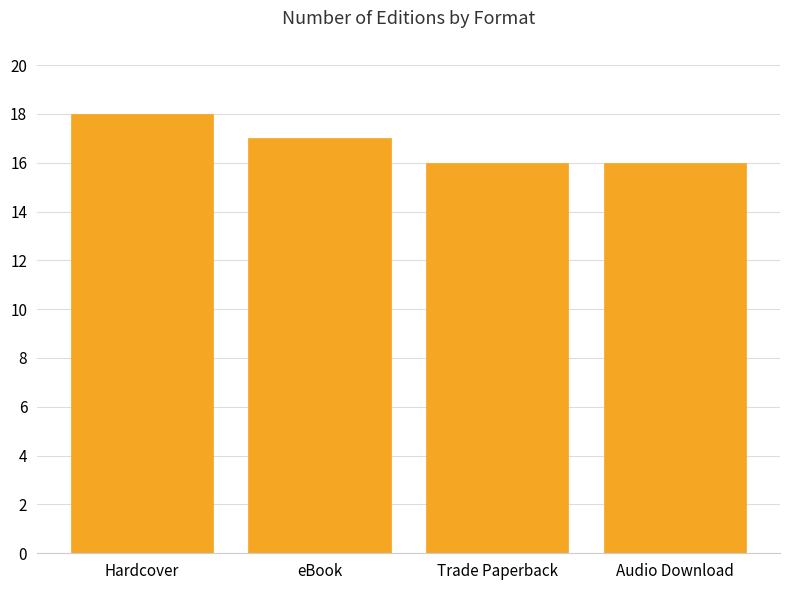

The value at Trade Paperback is 3. True or false?

False